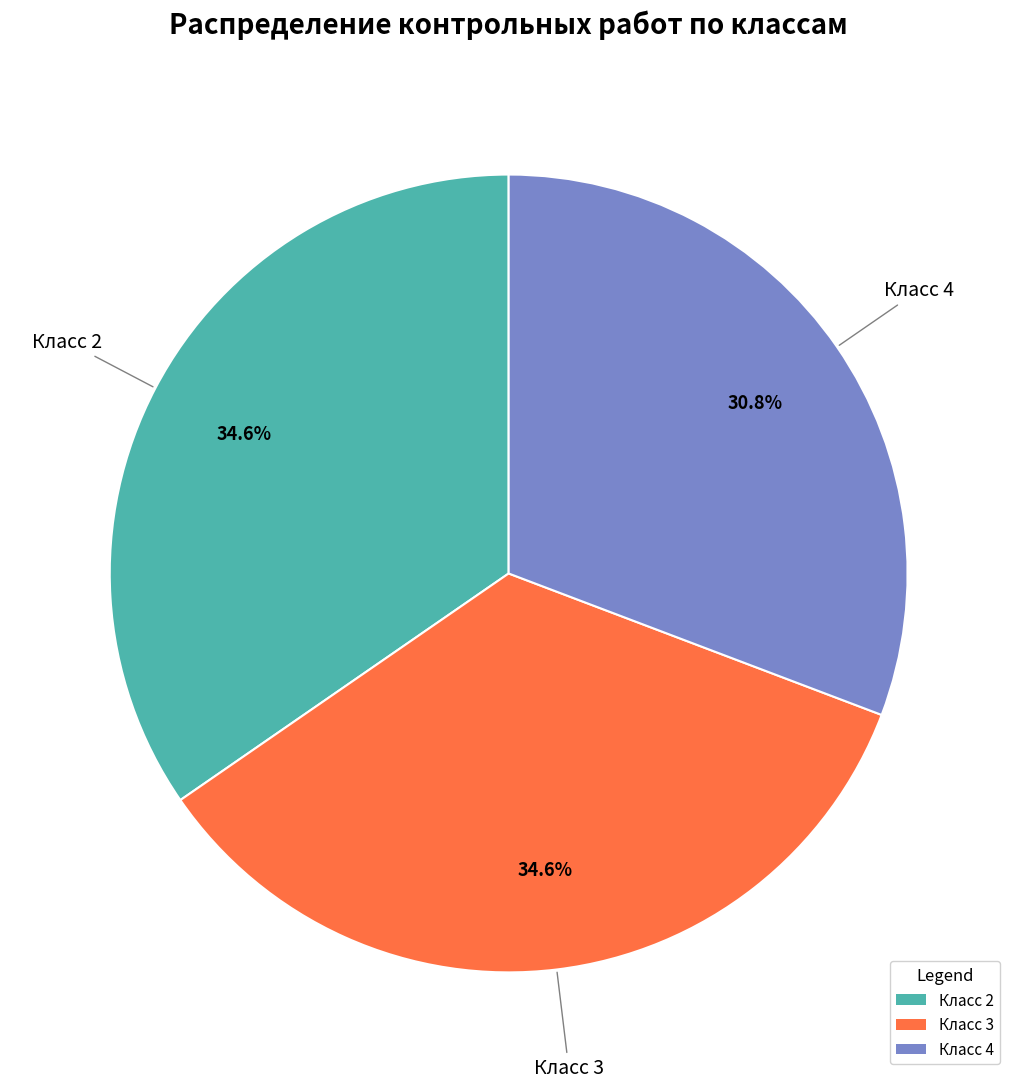

Does any single category account for the majority?

No